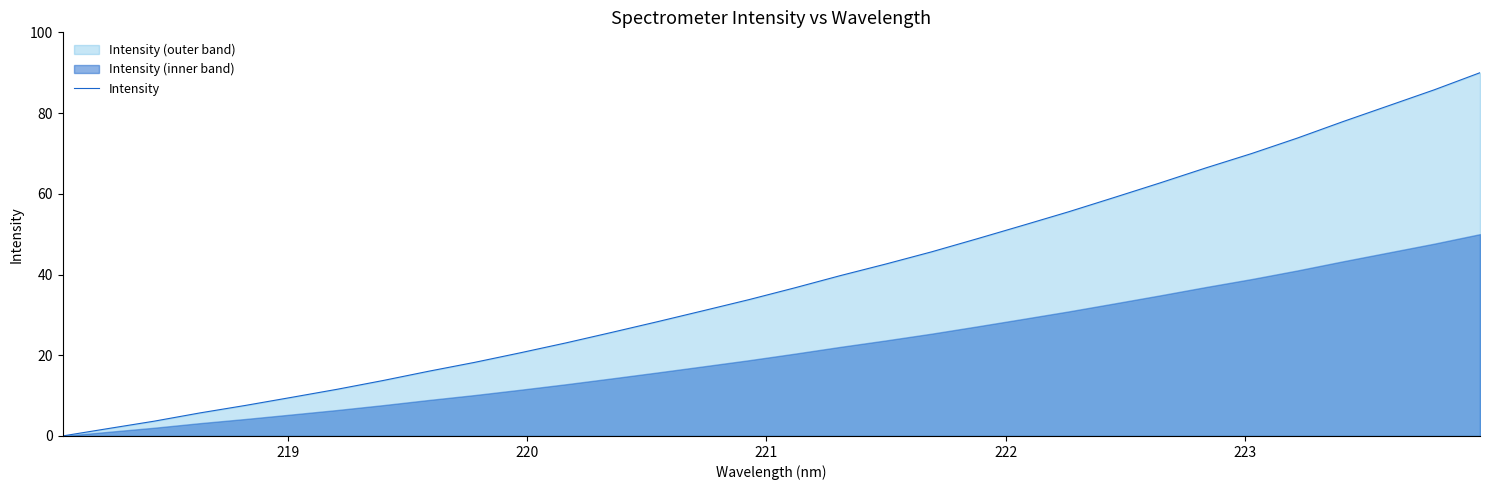

What is the maximum value for Intensity?

90.0